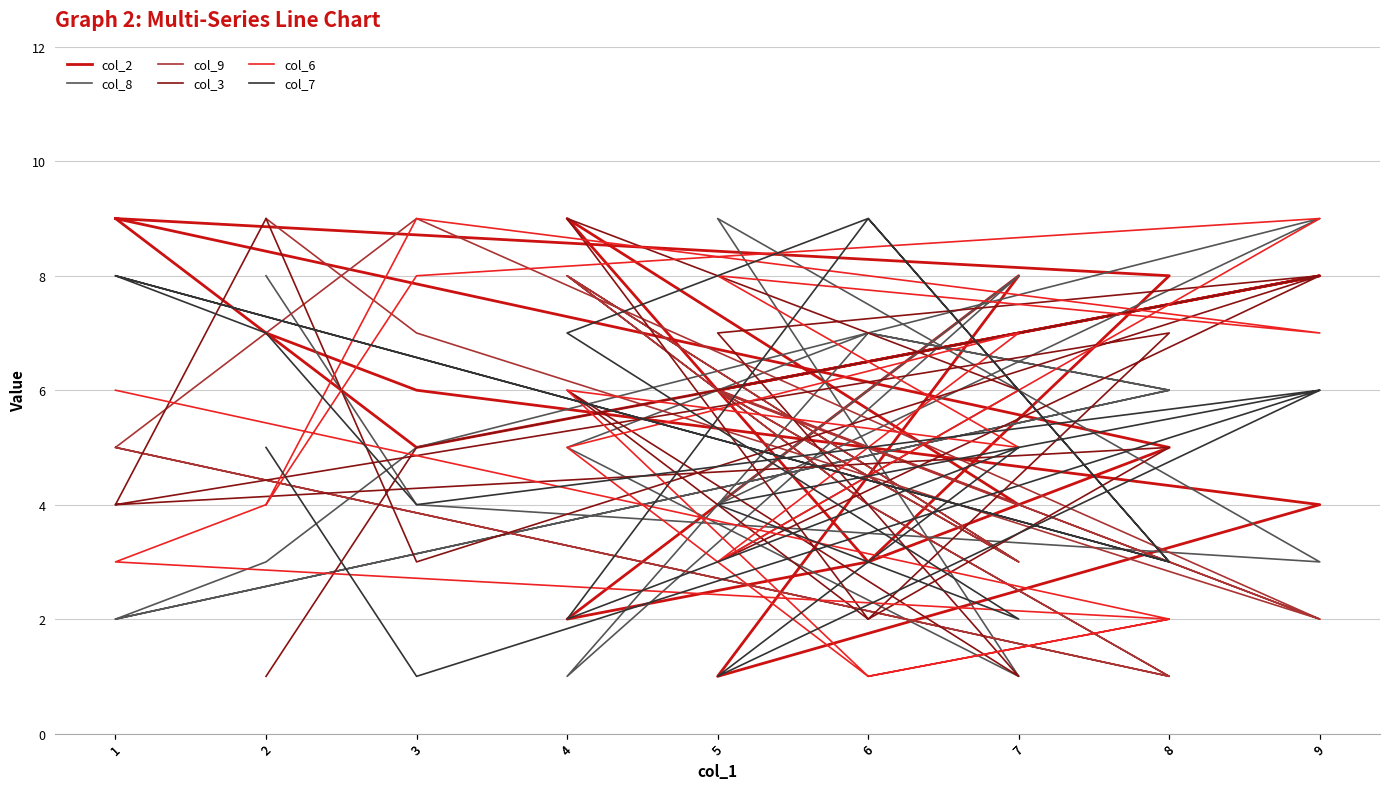

How many series are shown in this chart?

6